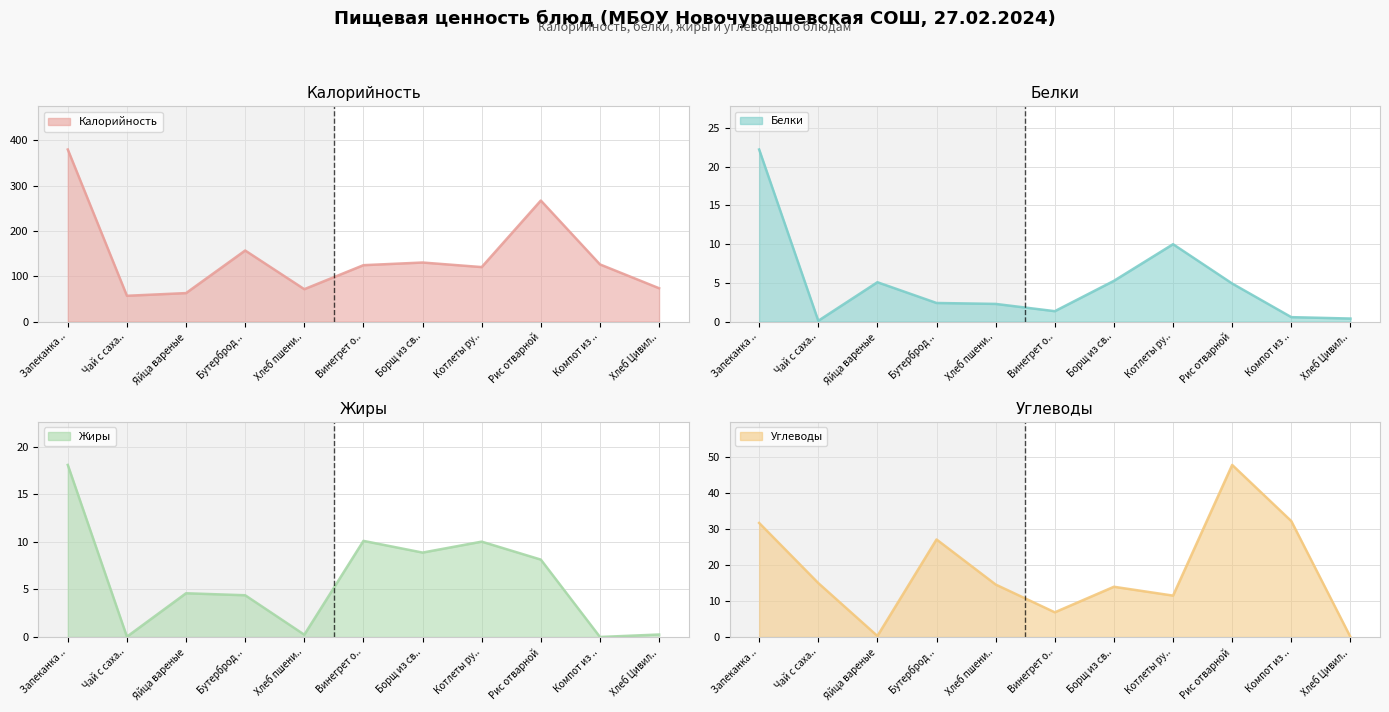

What are all the series names shown in the legend?

Калорийность (линия), Белки (линия), Жиры (линия), Углеводы (линия)